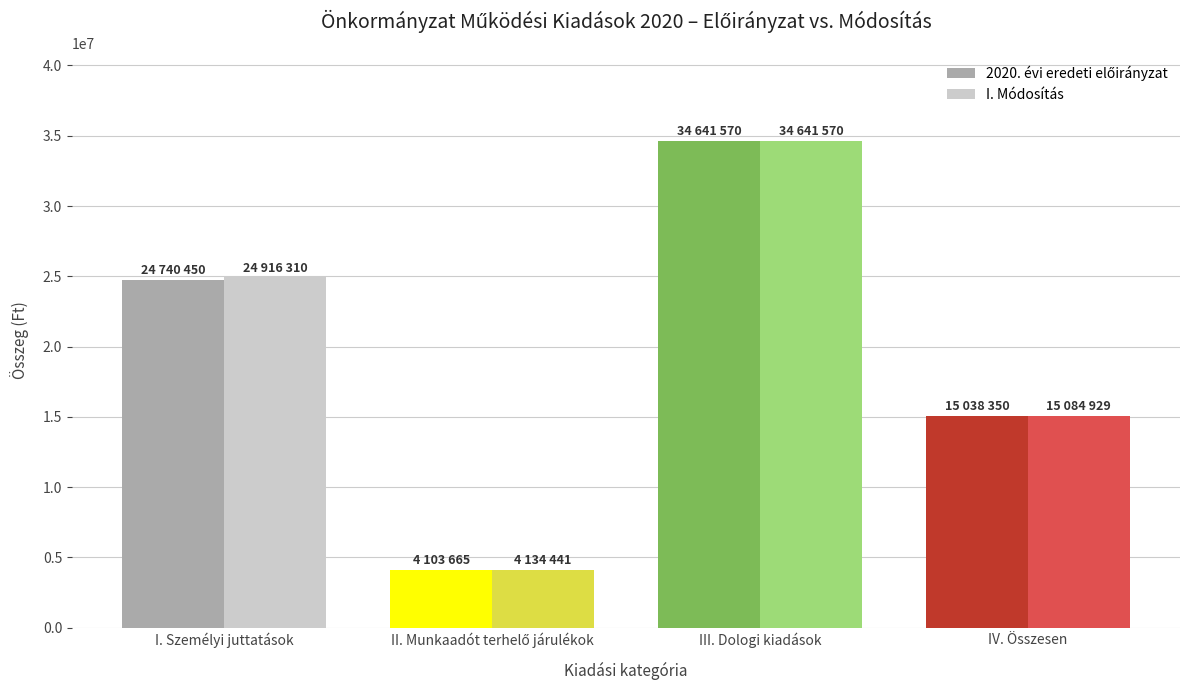

What is the label of the 1st bar from the left?

I. Személyi juttatások